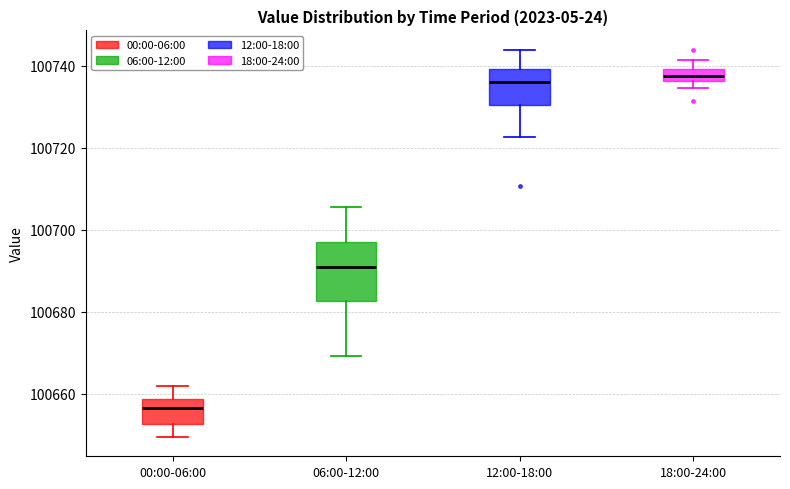

Which box is the tallest, from its lower edge to its upper edge?

06:00-12:00